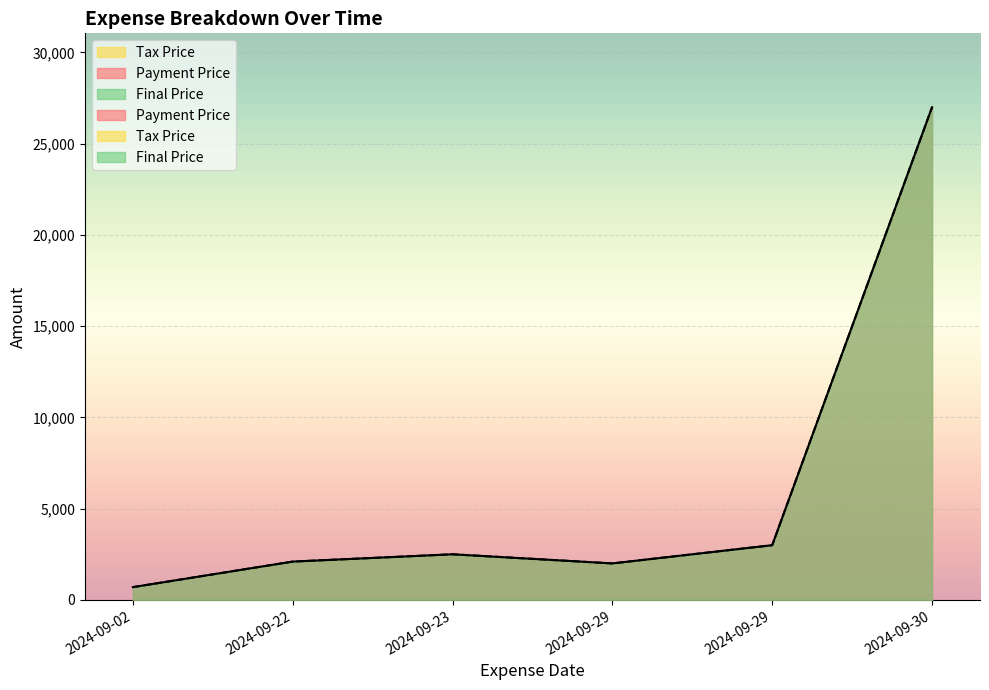

True or false: Final Price has more than 1 points higher than both neighbors.

False